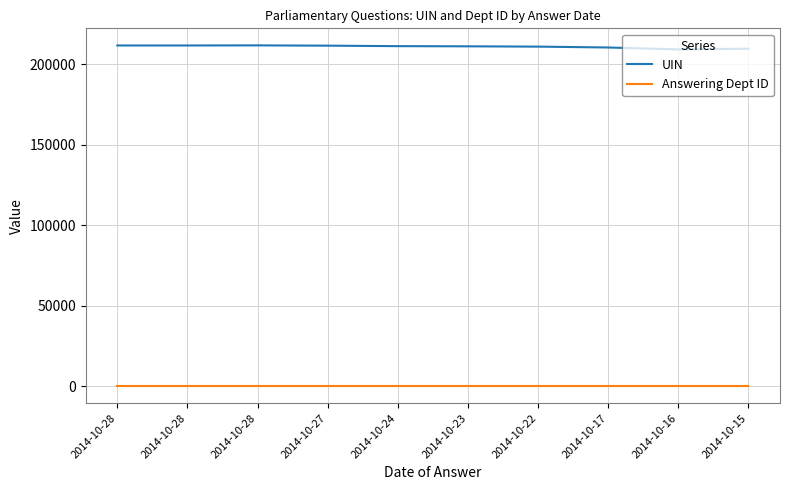

Which series has the widest spread of values?

UIN